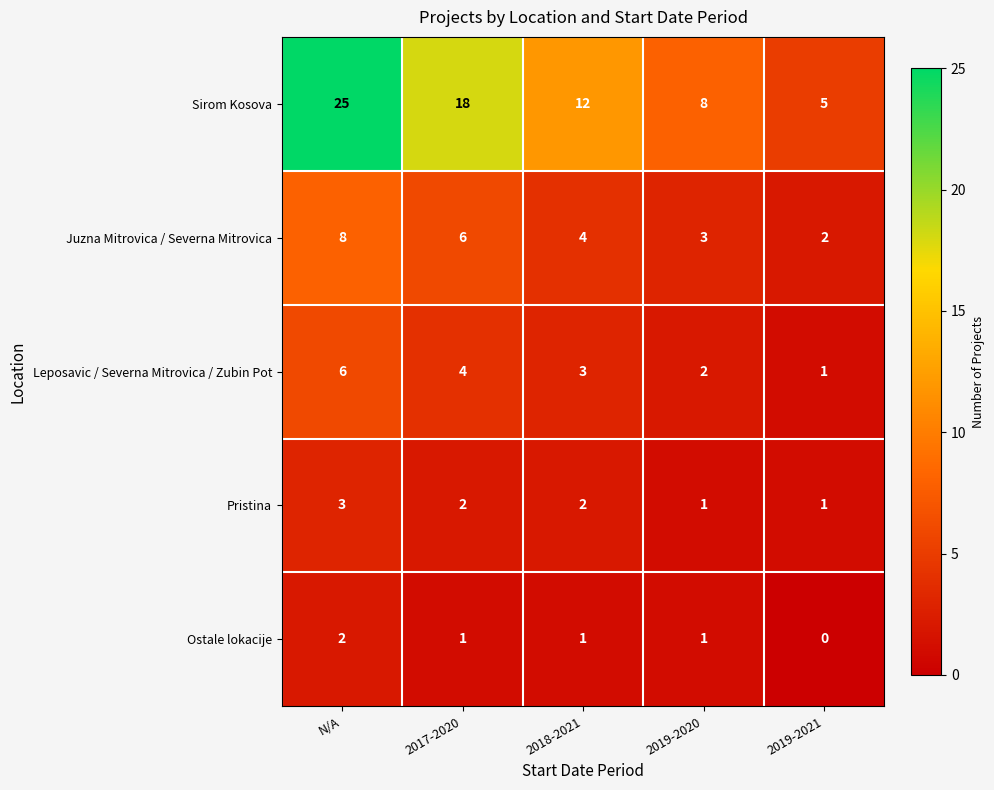

Count the number of categories in the chart.

5